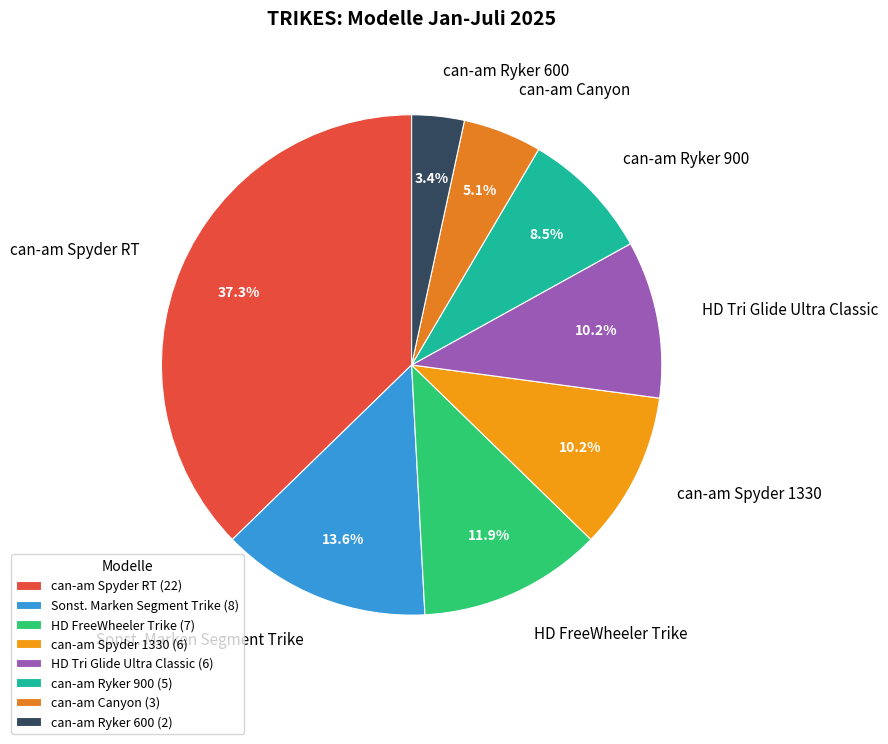

To the nearest percent, what is the combined percentage of can-am Ryker 900 and HD FreeWheeler Trike?

20%